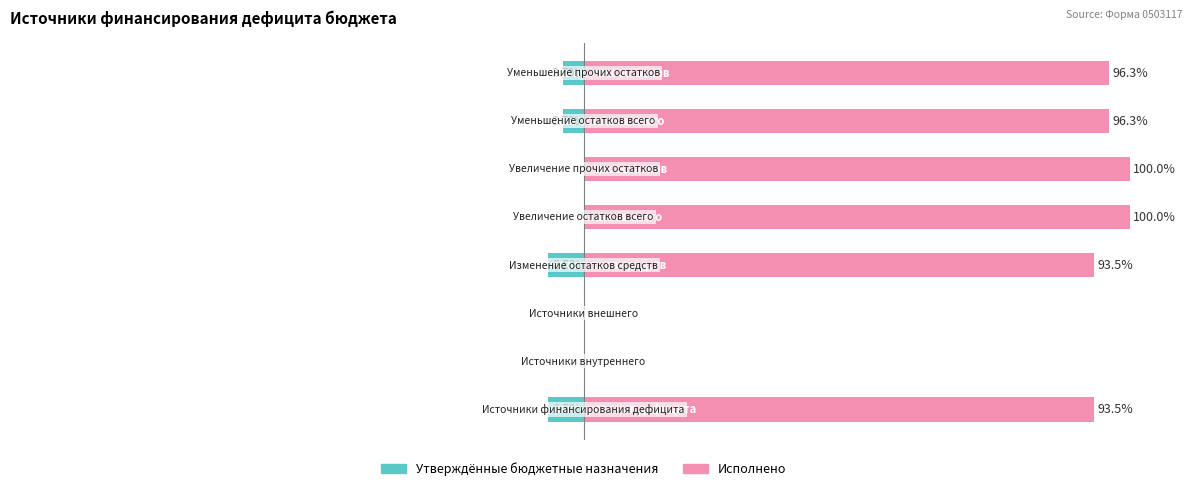

Rank the series by their average value, from highest to lowest.

Исполнено, Утверждённые бюджетные назначения